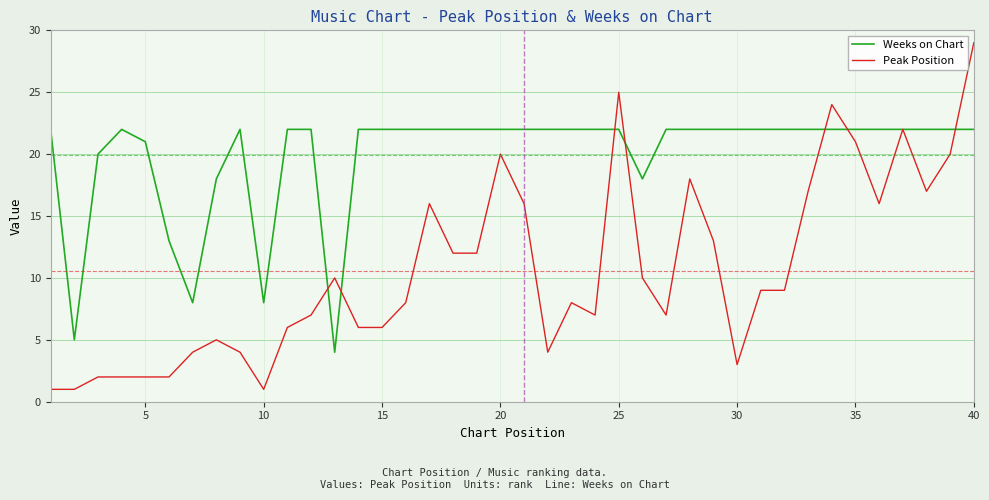

What is the sum of all Weeks on Chart values?

797